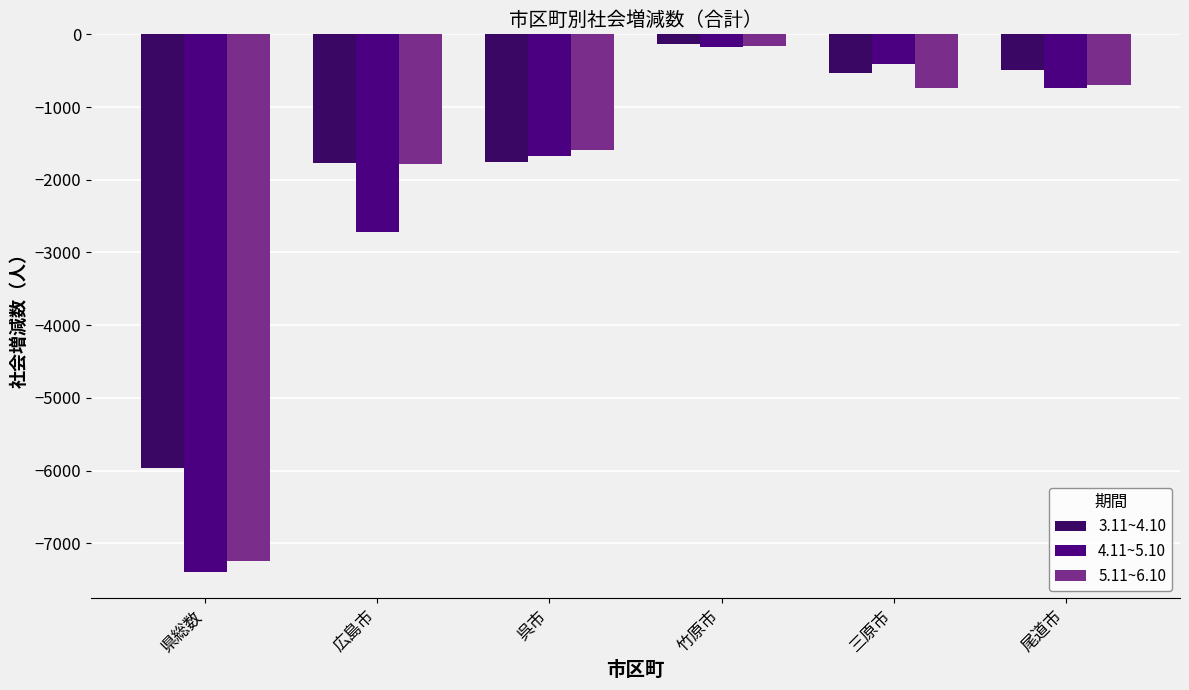

What is the maximum value for 3.11~4.10?

-135